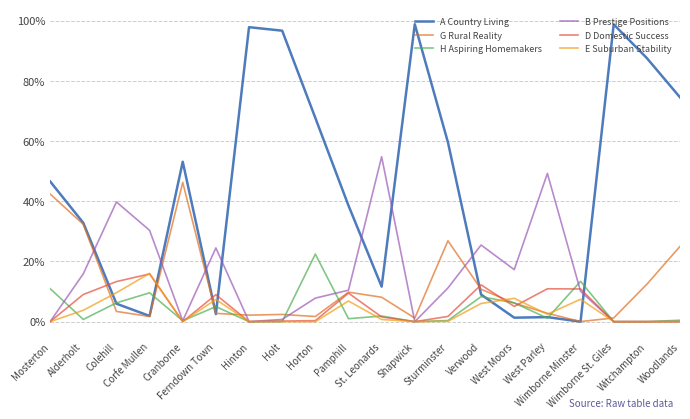

What is the highest value of the B Prestige Positions series?

54.8